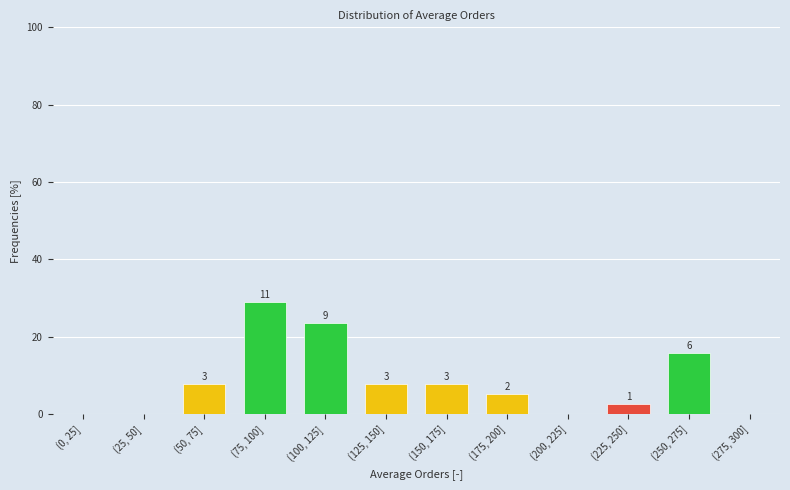

Are the bars horizontal?

No